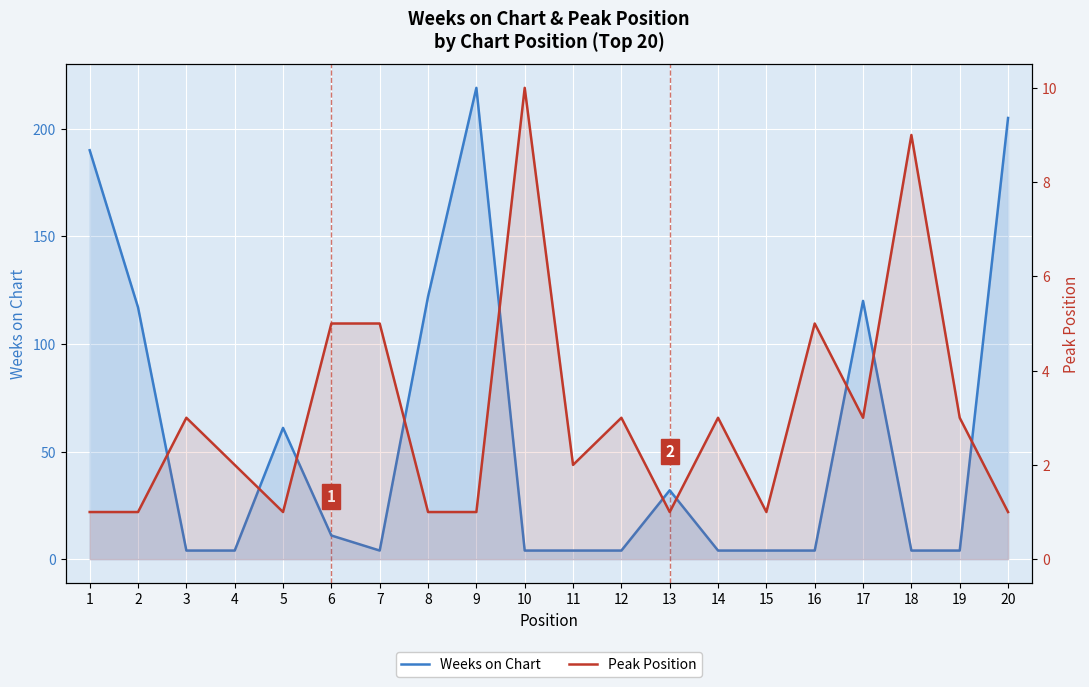

The Weeks on Chart series shows 4 at 14. True or false?

True